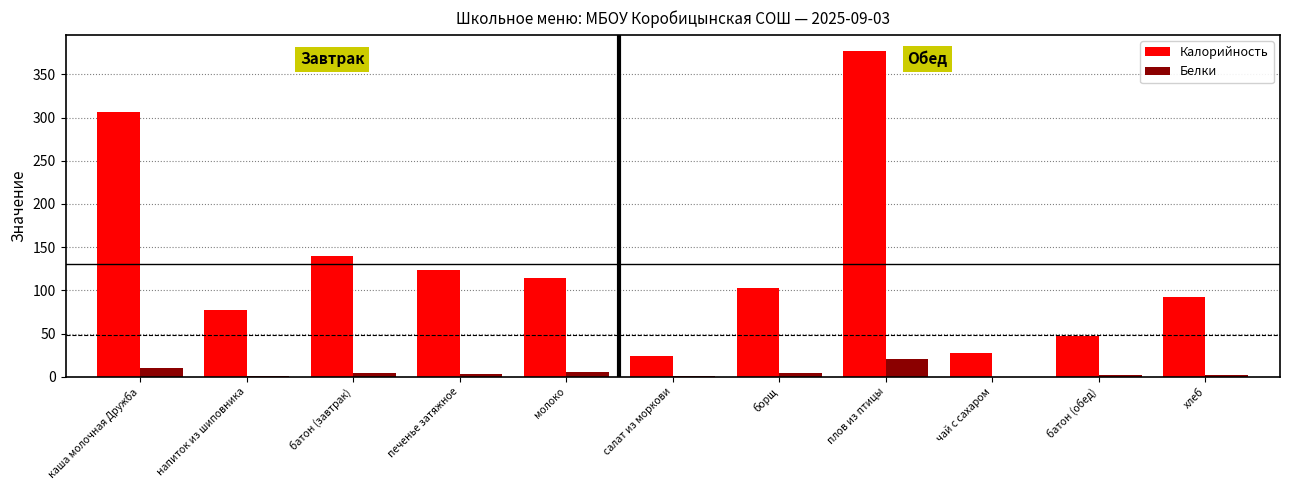

Where is Калорийность nearest to the value 200?

батон (завтрак)